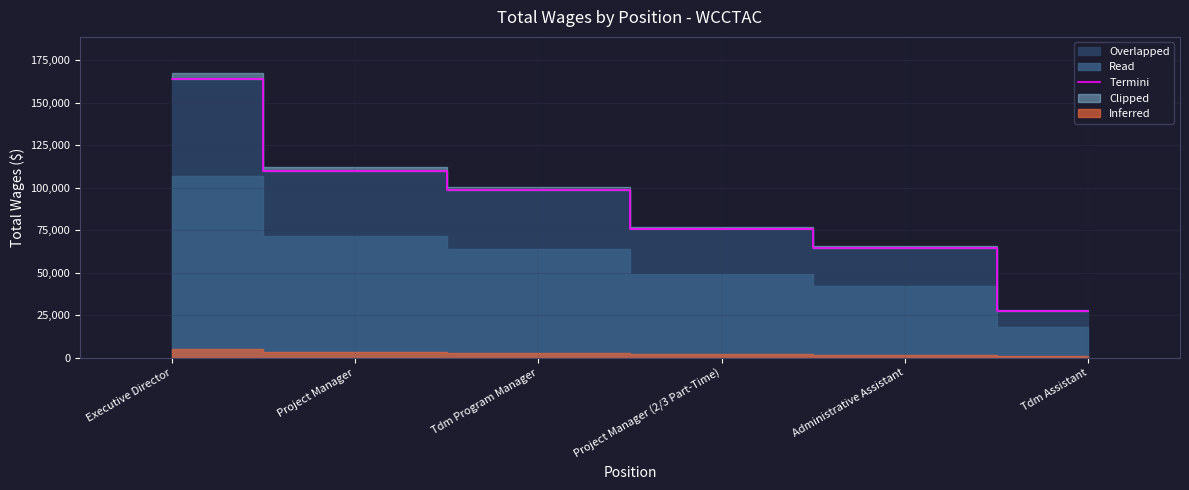

What is the difference between the values at Executive Director and Project Manager?

53927